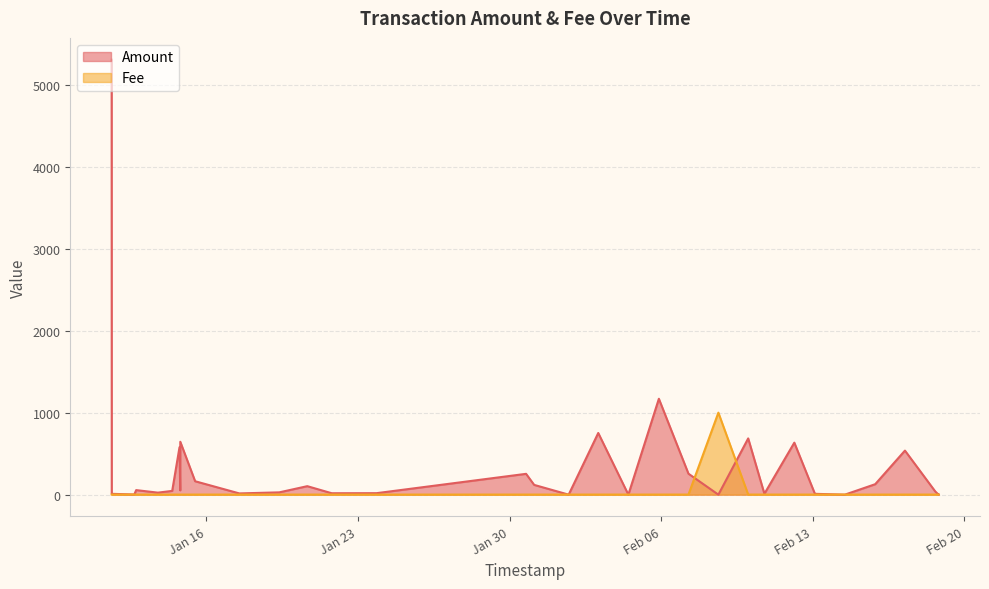

True or false: Fee and Amount cross at least once.

True